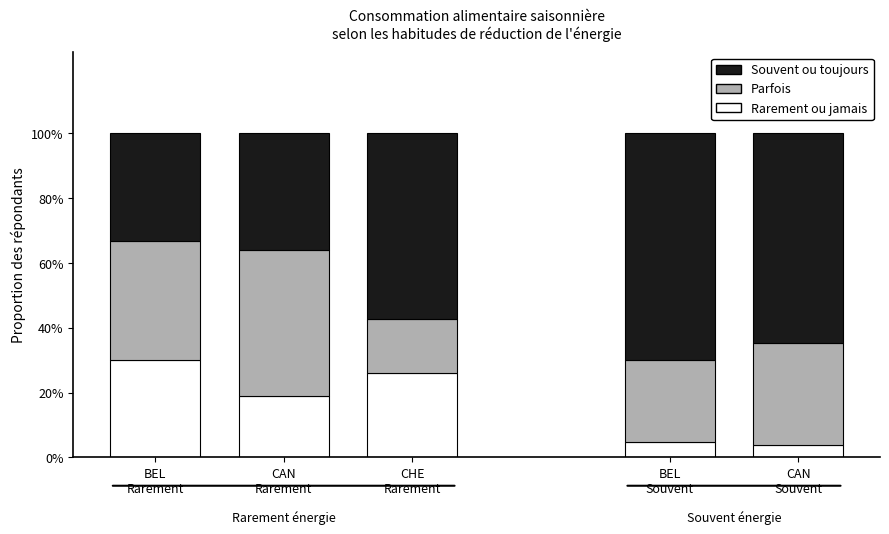

Are the bars horizontal?

No